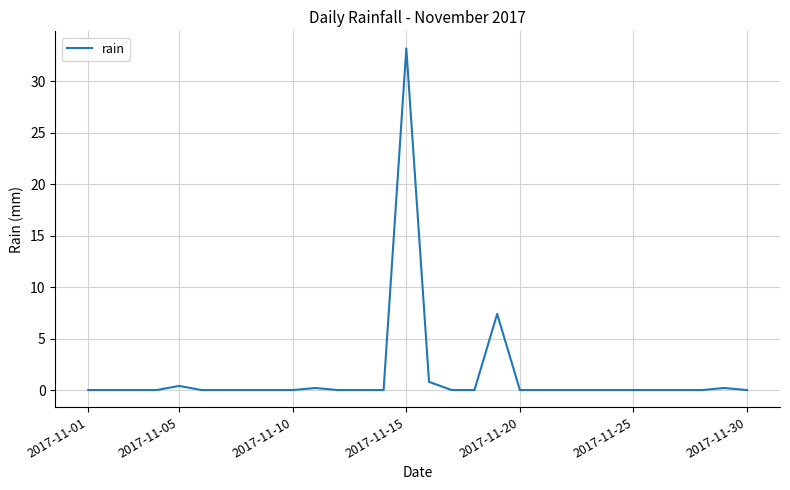

What is the sum of all values?

42.2